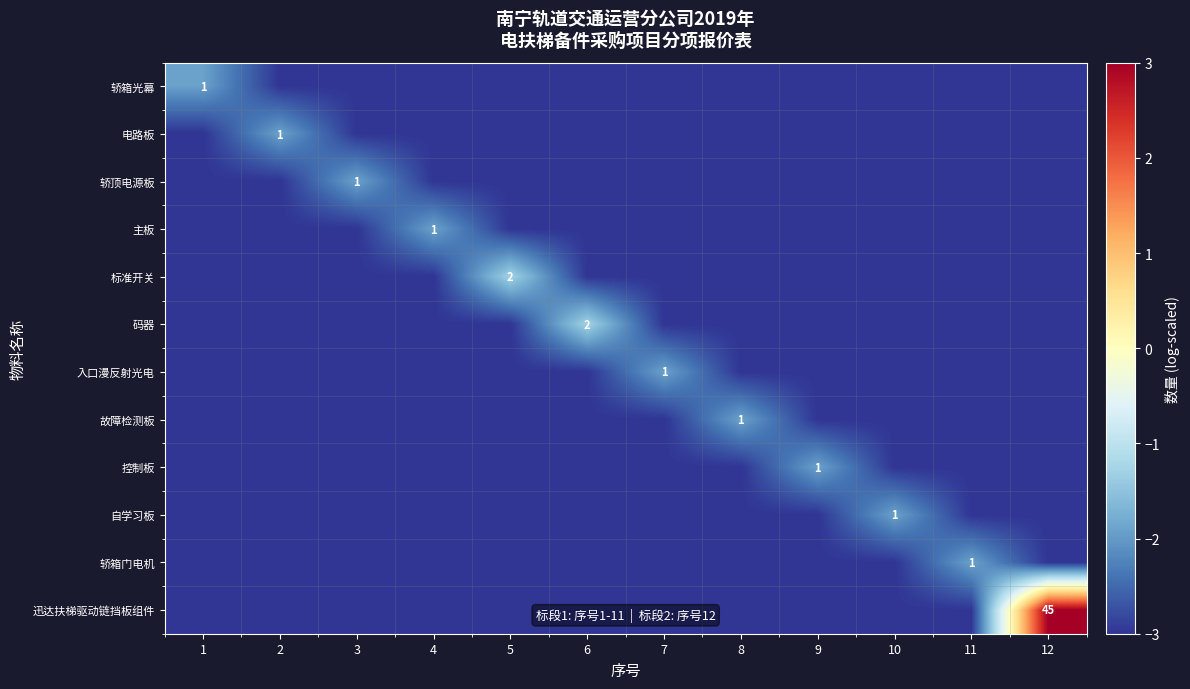

The 码器 series shows 1 at 6. True or false?

False